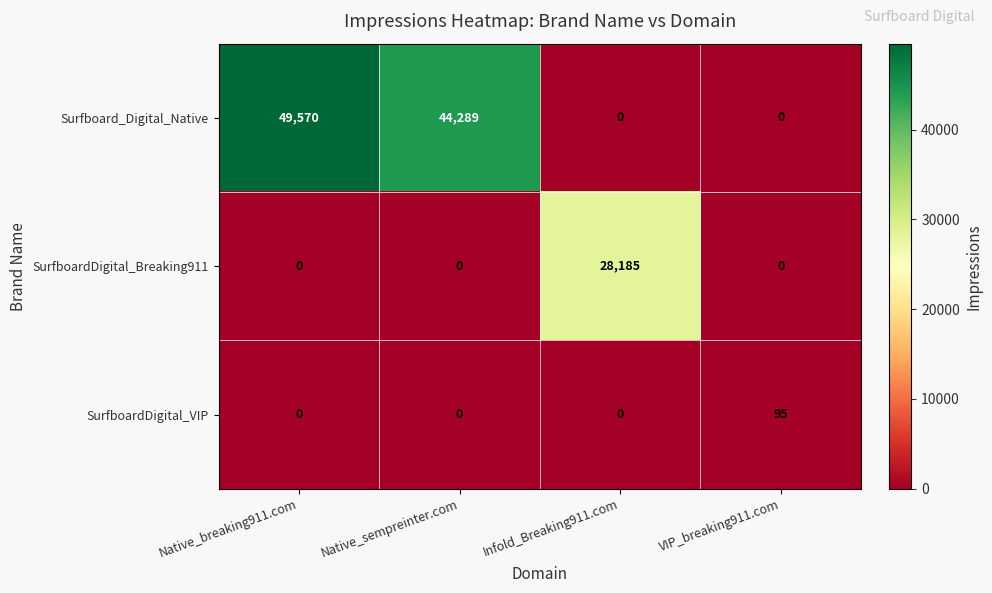

How many series are shown in this chart?

3